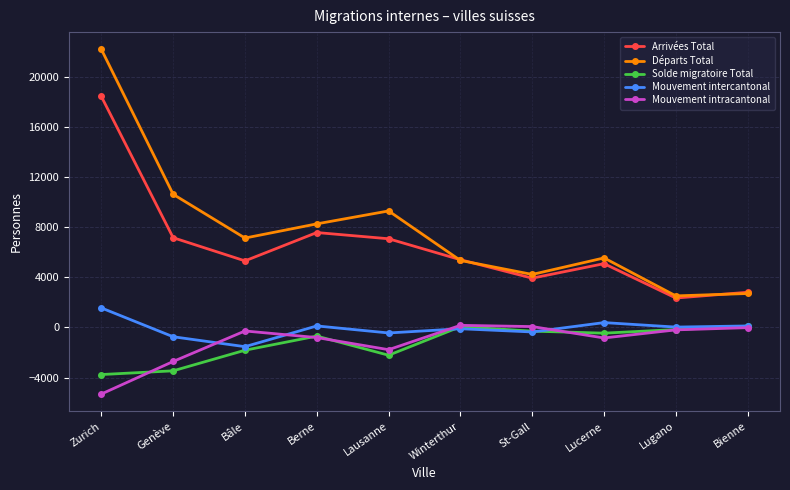

Where is the first local minimum for Solde migratoire Total?

Lausanne